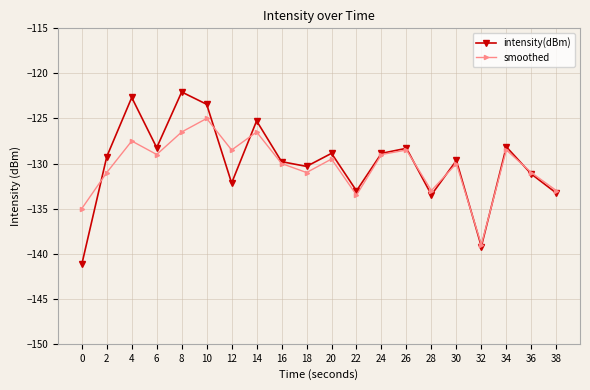

Does the chart have visible grid lines?

Yes